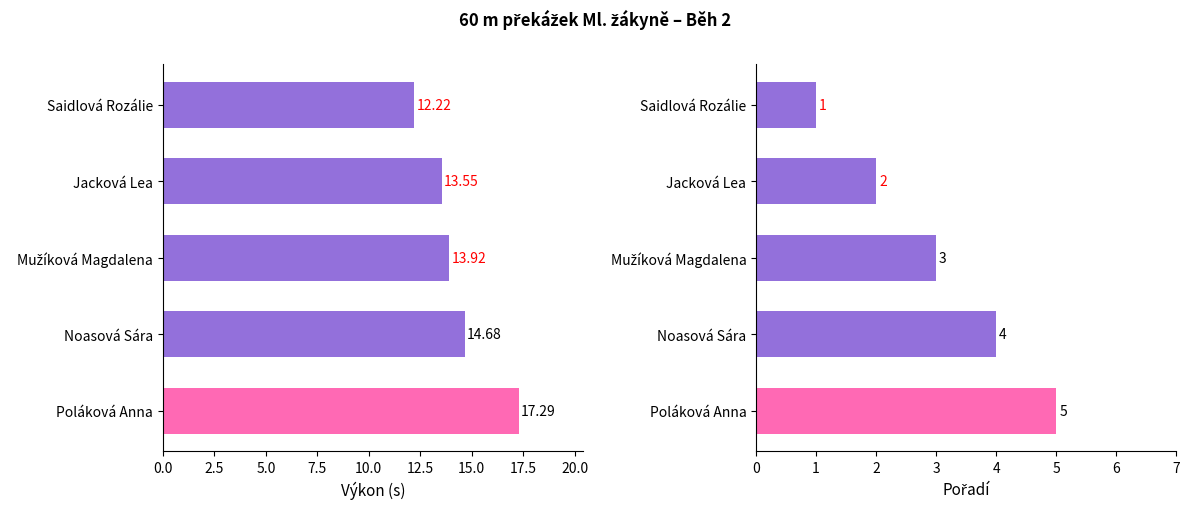

How many values in the Pořadí series are below 3?

2